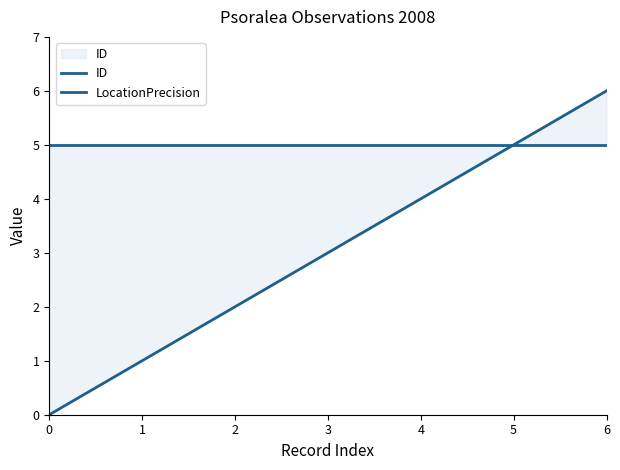

True or false: LocationPrecision and ID intersect in this chart.

False